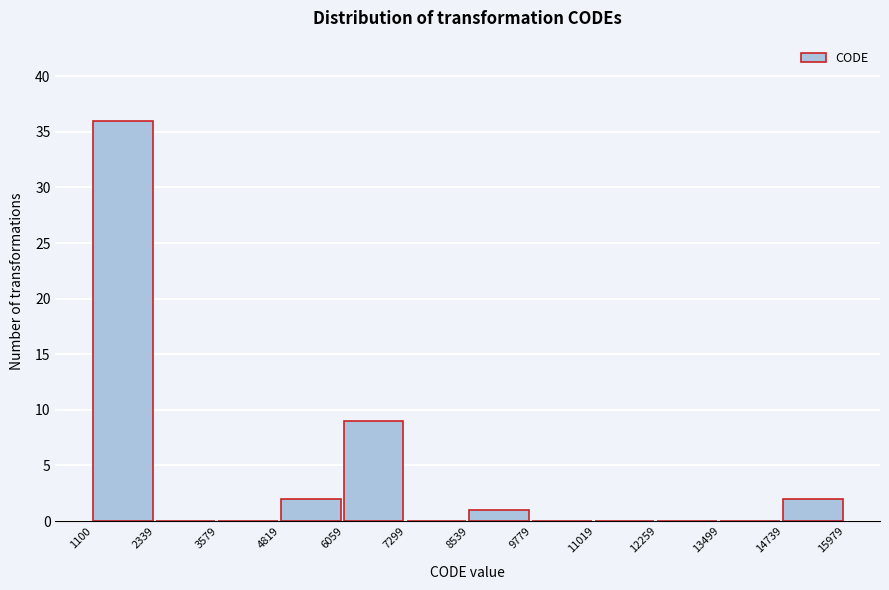

Over which range of the x-axis is the bar tallest?

1100 to 2339